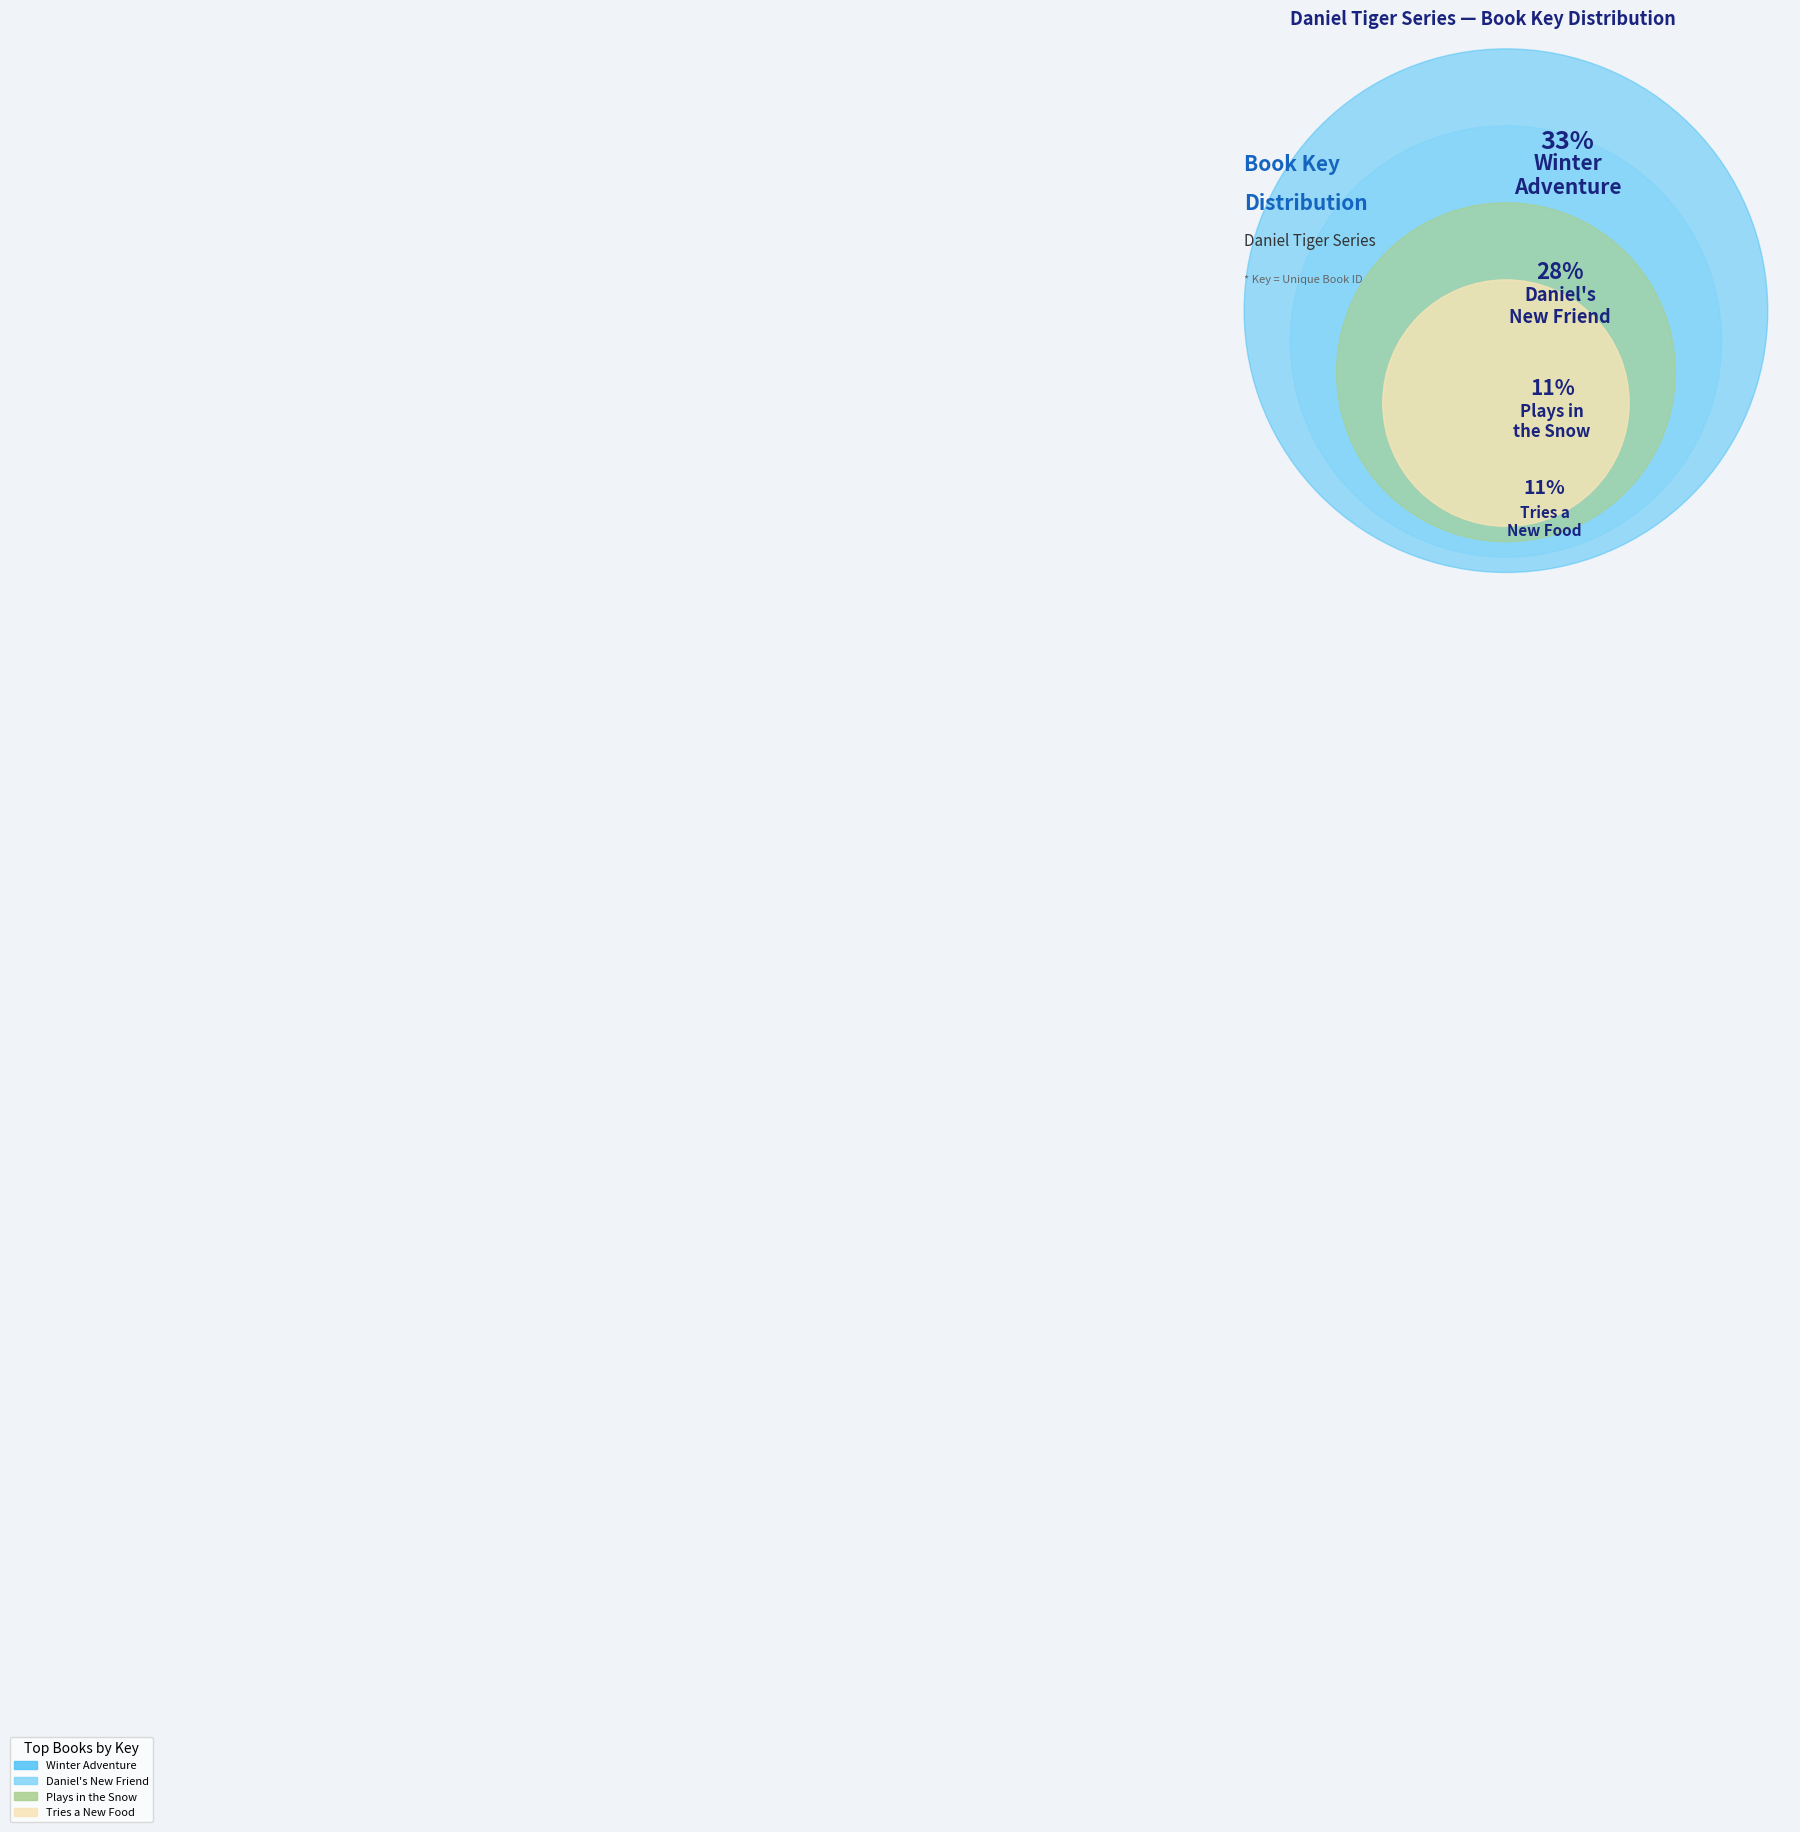

Which category has the biggest portion of the pie?

Daniel's Winter Adventure